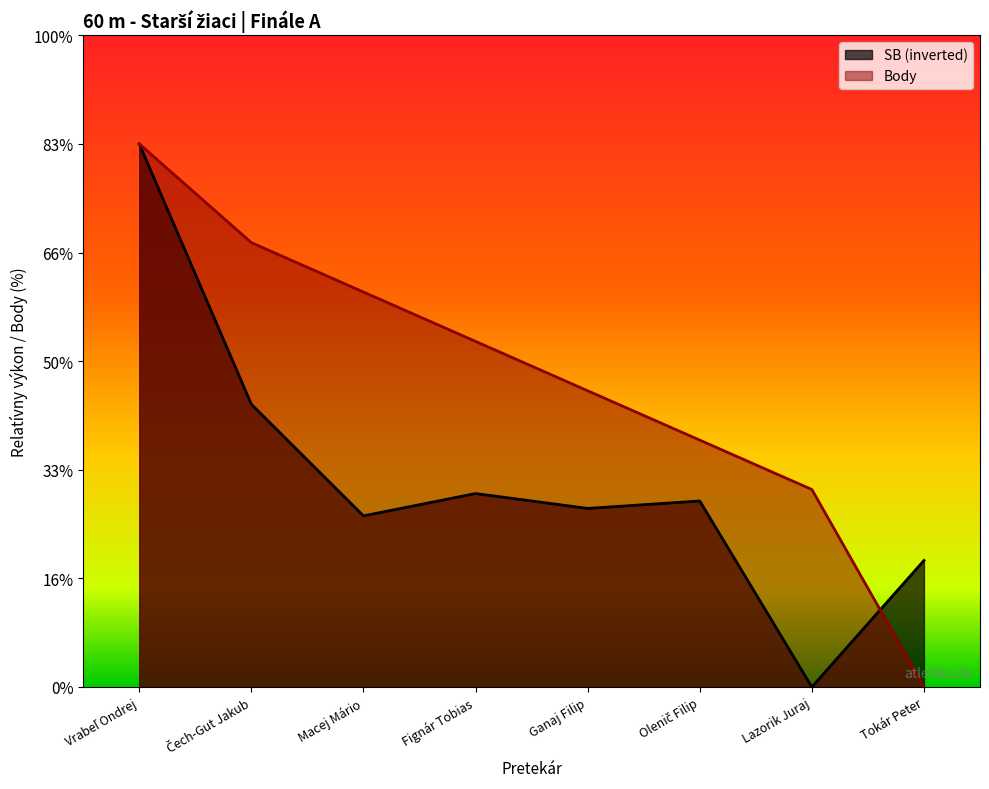

What are all the series names shown in the legend?

SB (inverted), Body